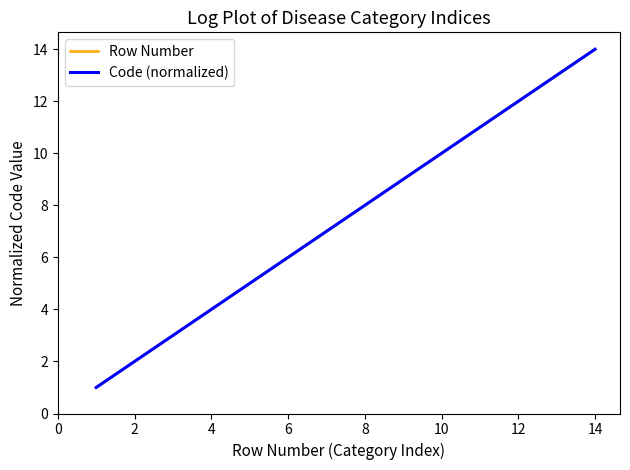

Does the chart have visible grid lines?

No